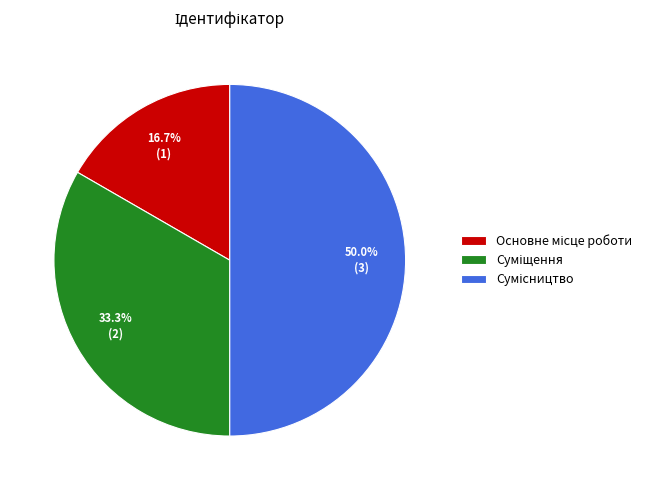

Does Сумісництво account for over 50% of the chart?

No